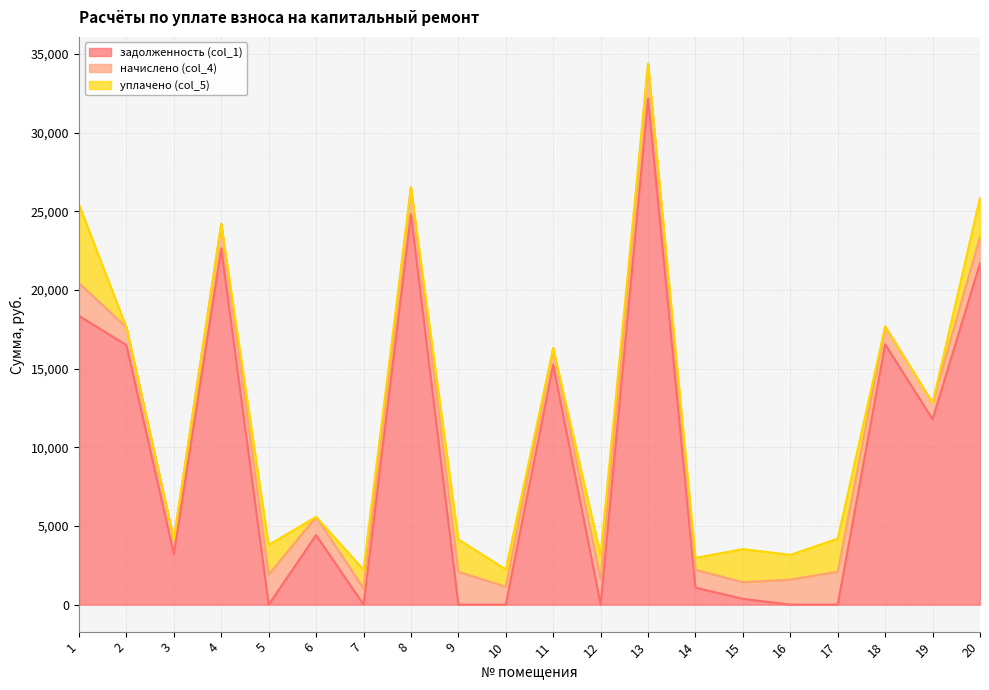

The уплачено (col_5) series shows 2106.3 at 15. True or false?

True